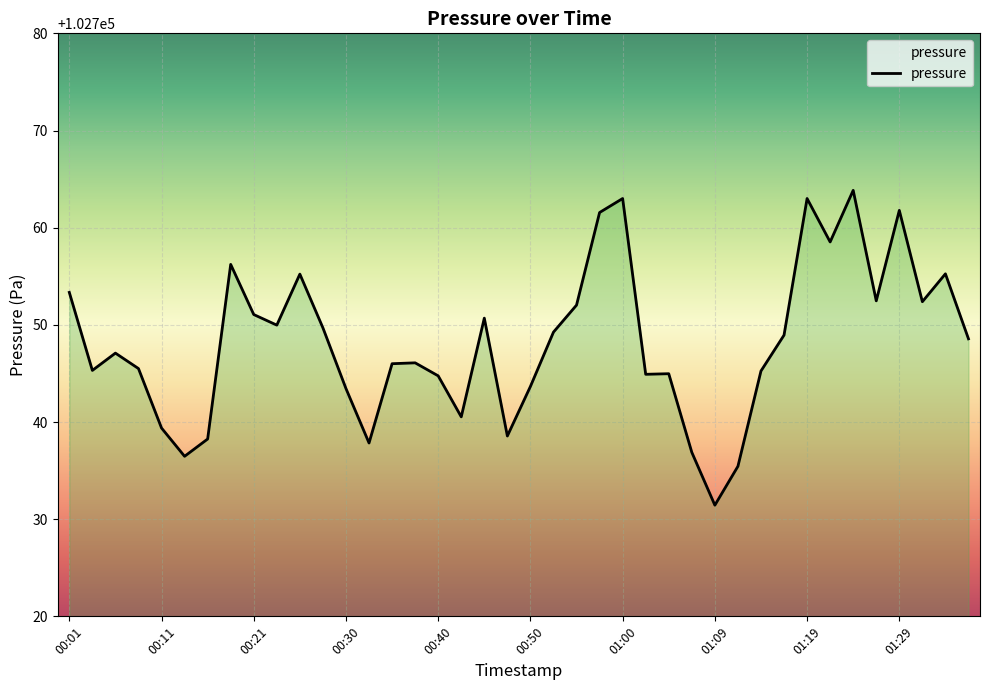

What is the difference between the maximum and minimum values?

32.4